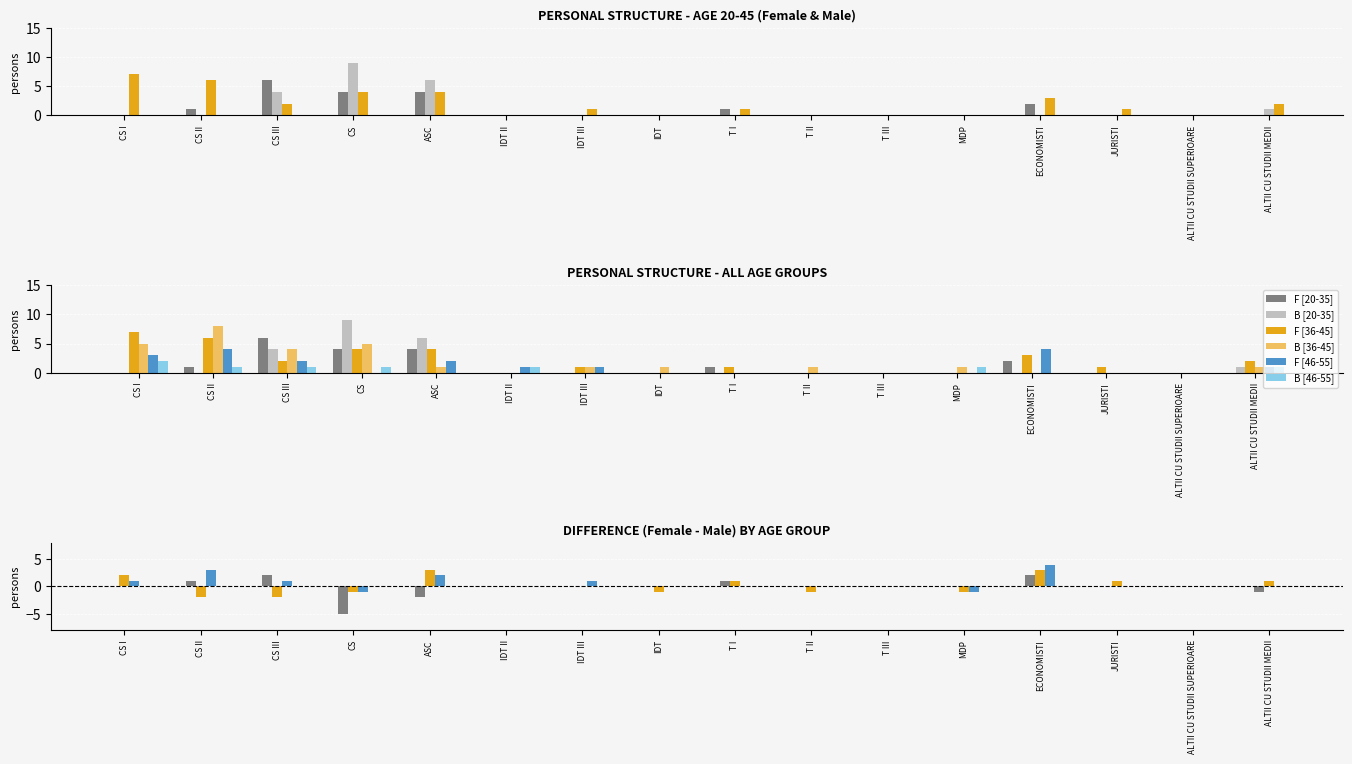

Which has a higher value, IDT II or CS III?

CS III